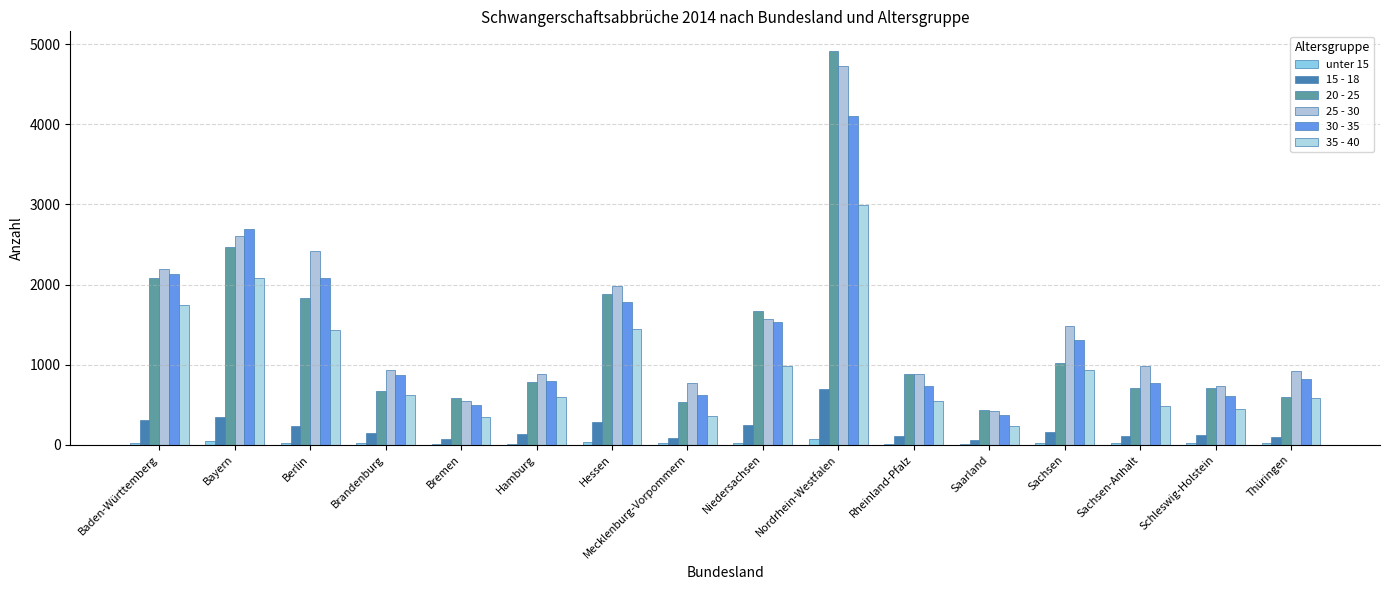

Where does the 35 - 40 series first go above 620?

Baden-Württemberg